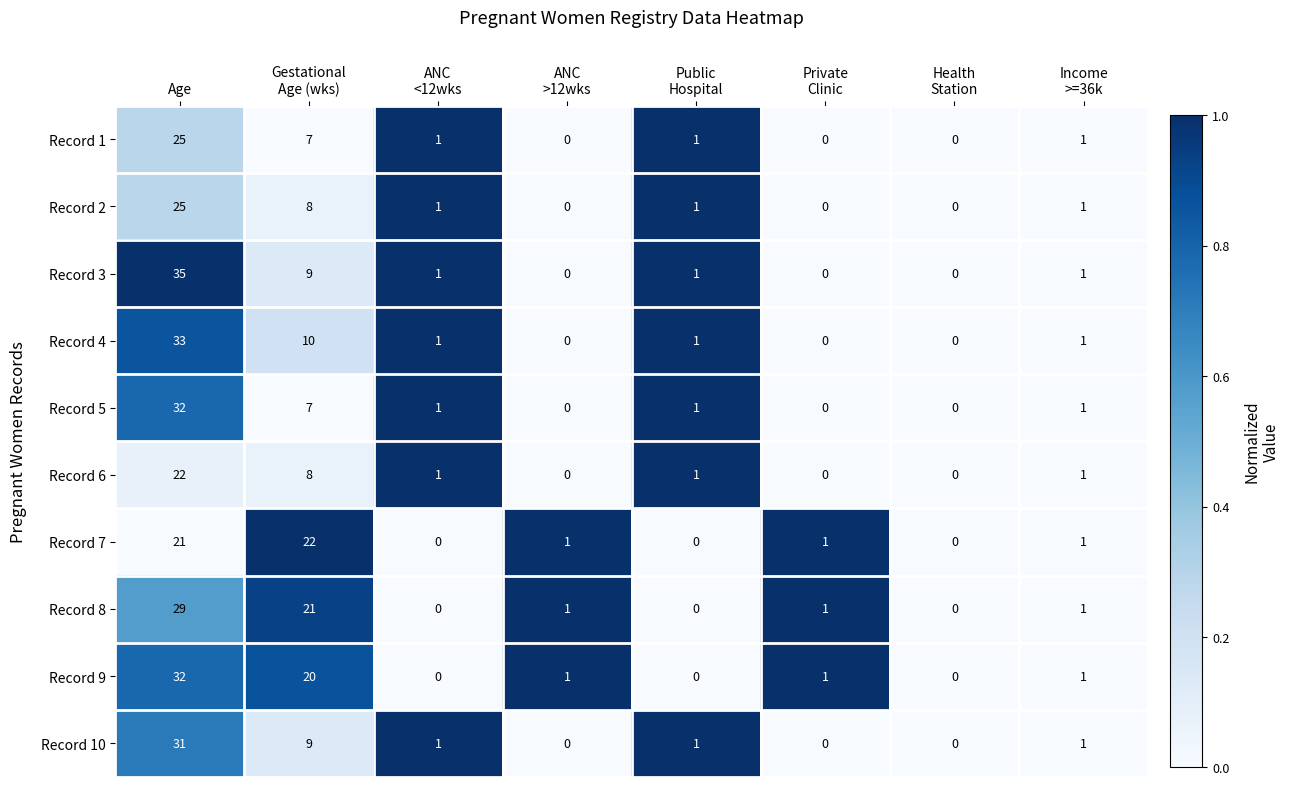

How many data points in Record 6 are less than 1?

3